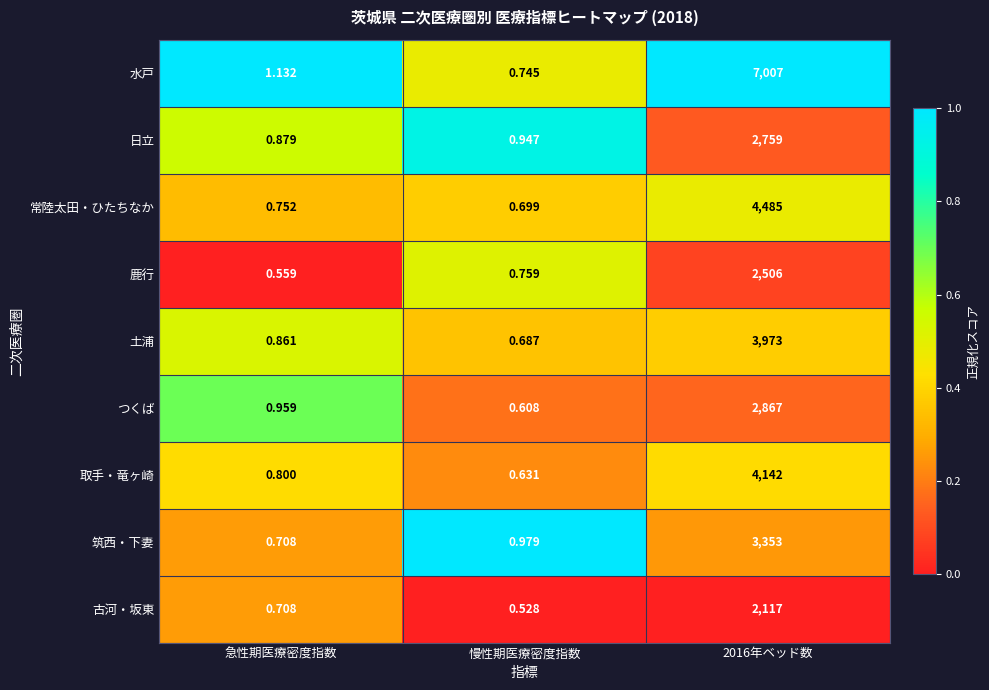

Which label corresponds to the smallest value in the chart?

慢性期医療密度指数